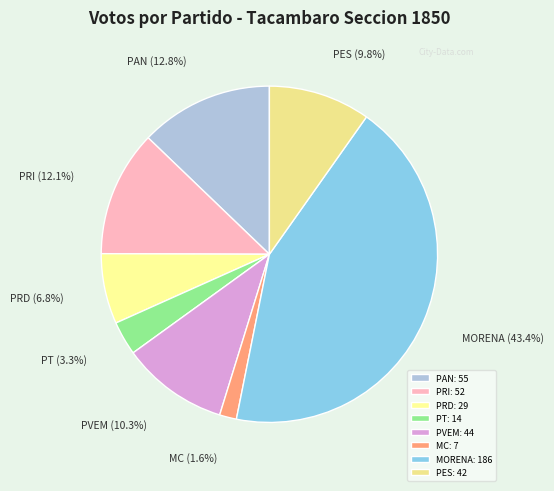

Is there any slice that represents more than half of the pie?

No